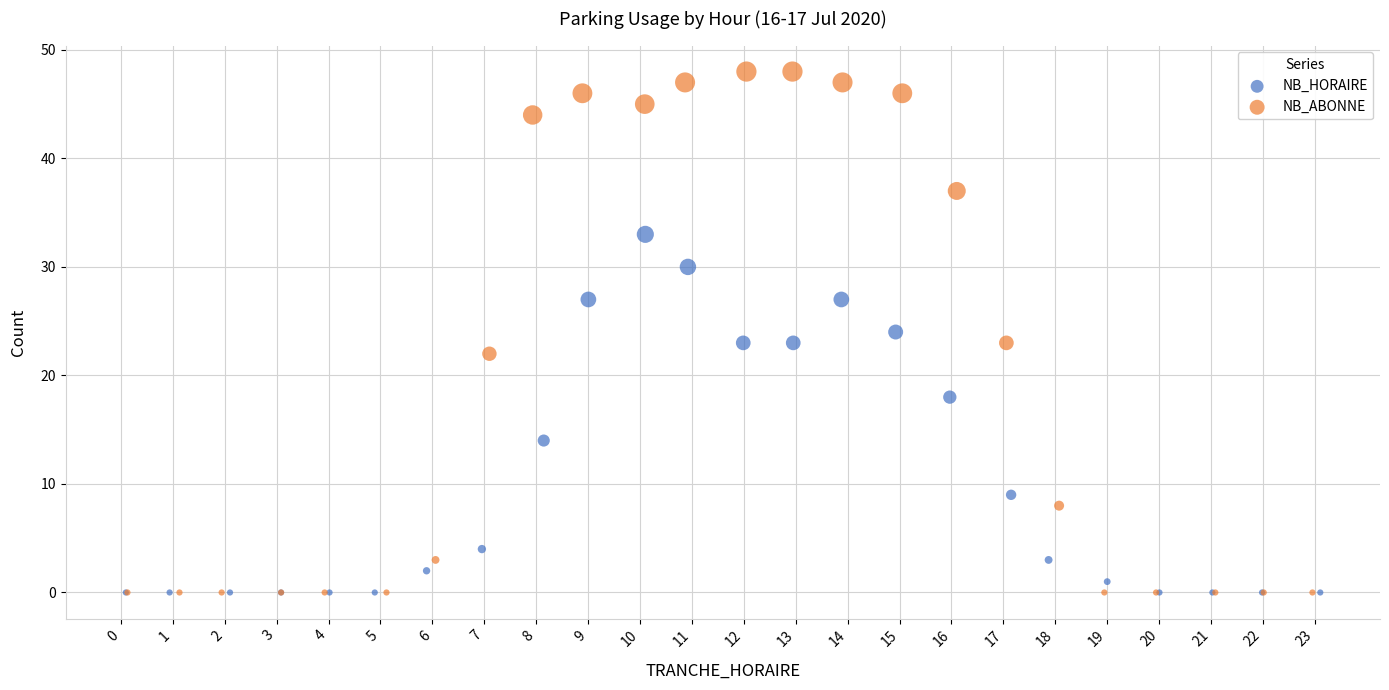

Which series has the widest spread of Y values?

NB_ABONNE